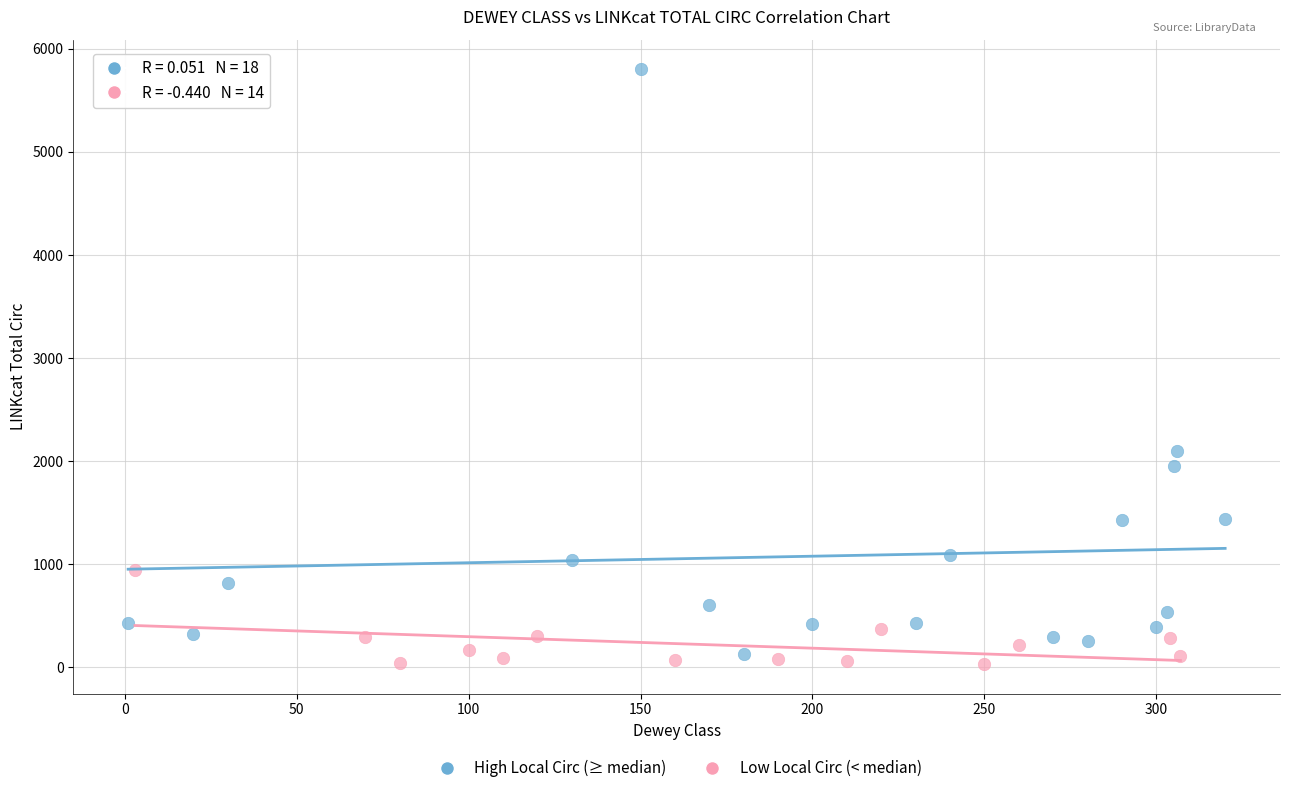

Which series contains the highest Y value?

High Local Circ (≥ median)